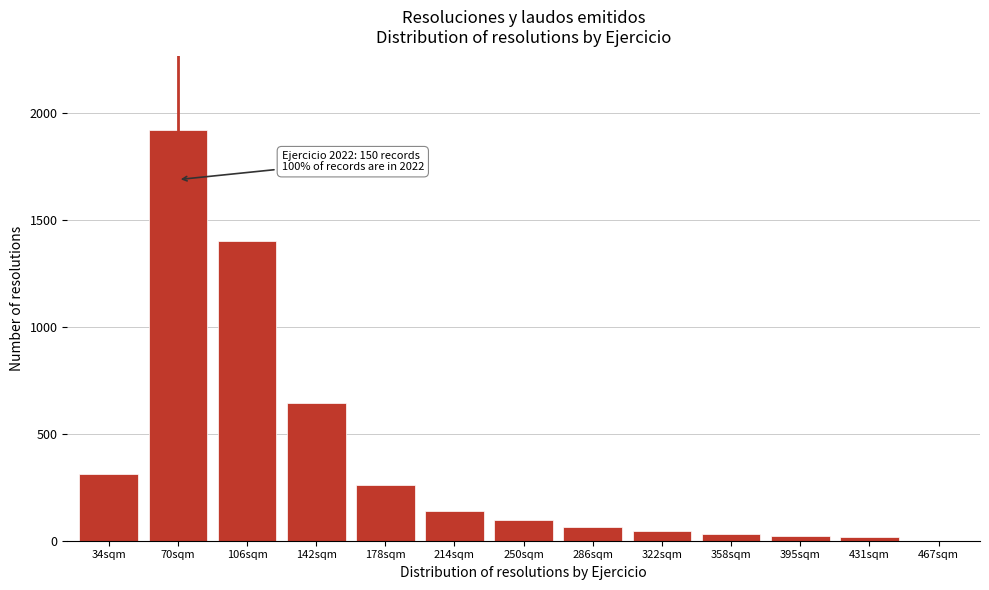

What is the maximum value shown in the chart?

1920